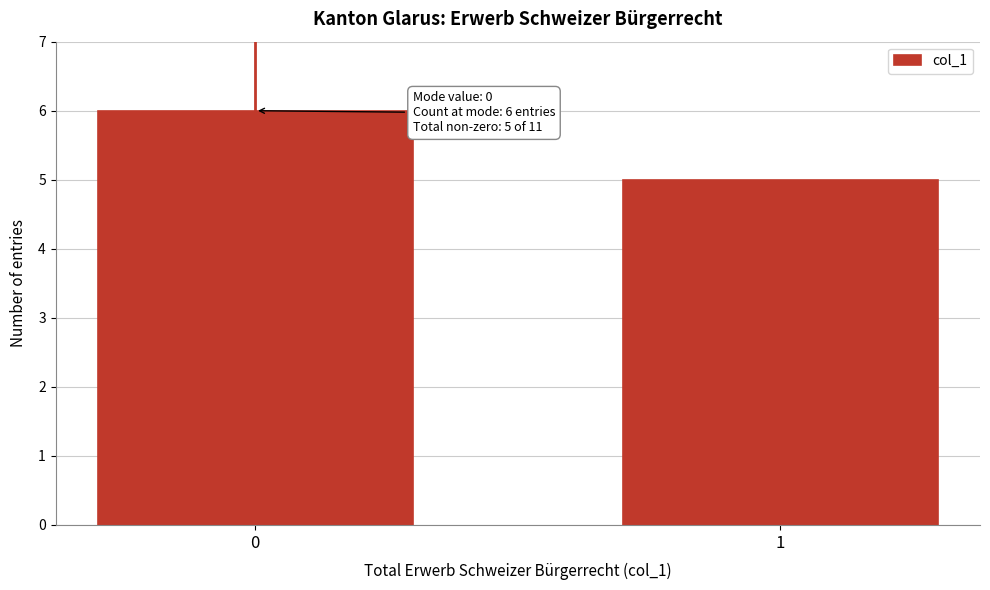

Reading right to left, extract all data points from this chart.

5	6